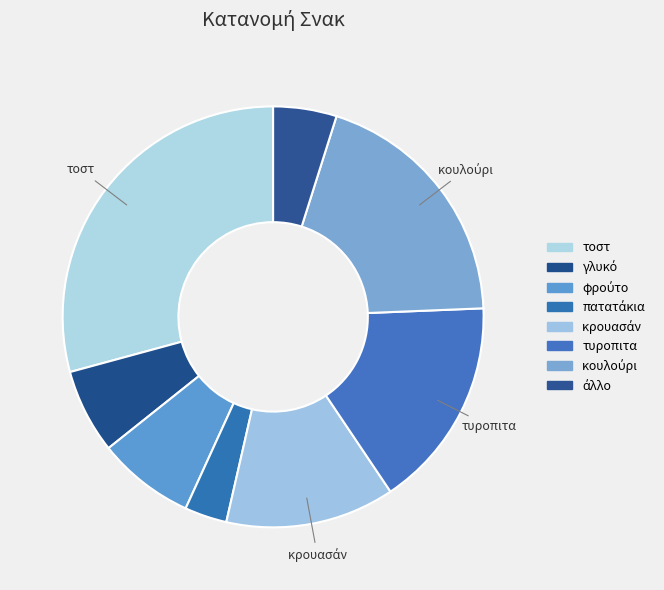

Rank the categories by value from highest to lowest.

τοστ, κουλούρι, τυροπιτα, κρουασάν, φρούτο, γλυκό, άλλο, πατατάκια